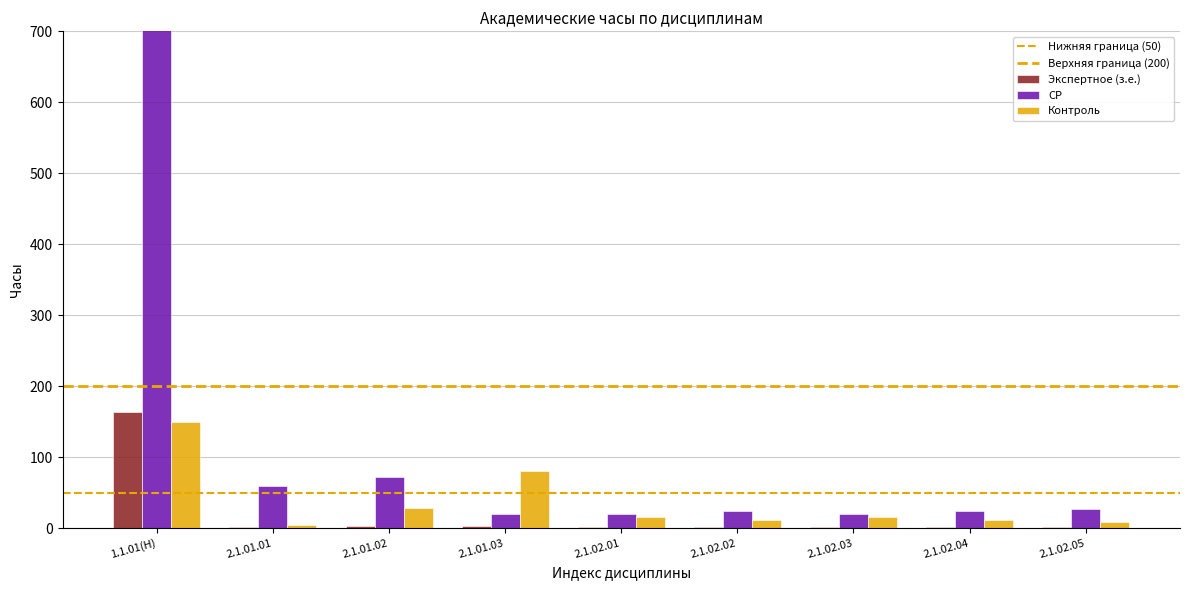

Is it true that Контроль equals 9 at 2.1.02.05?

True